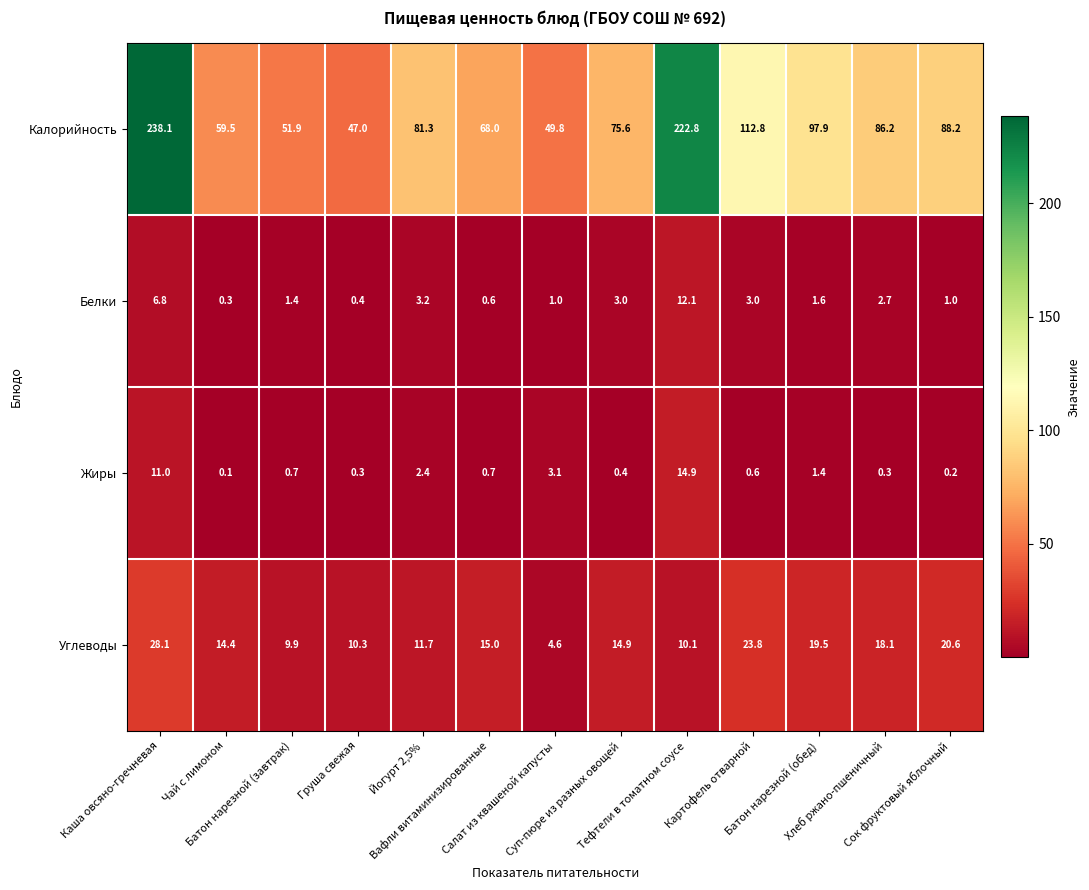

Which series has the largest range (max minus min)?

Калорийность